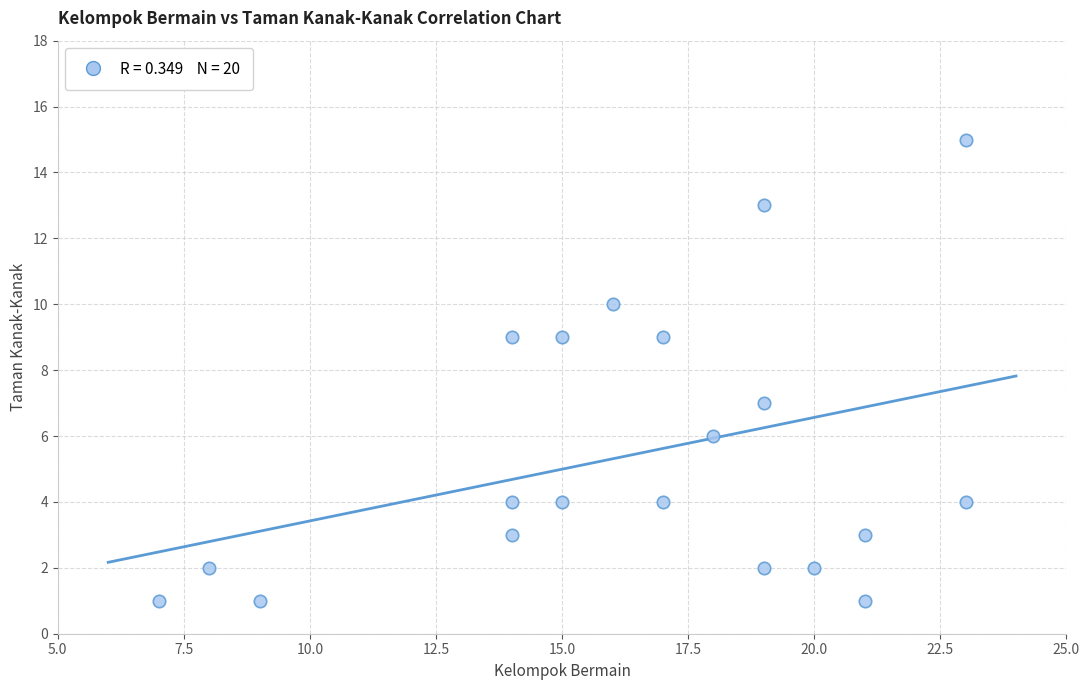

What is the range of X values (max minus min)?

16